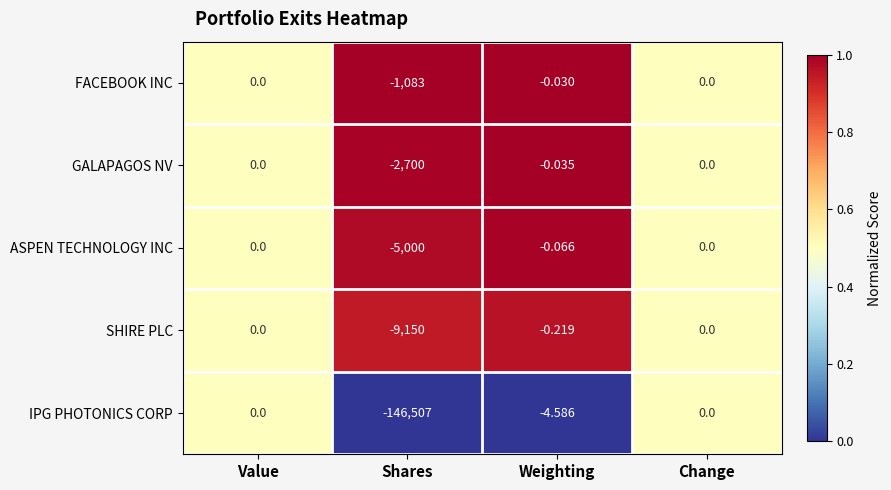

What is the total value across all series at Weighting?

-4.9